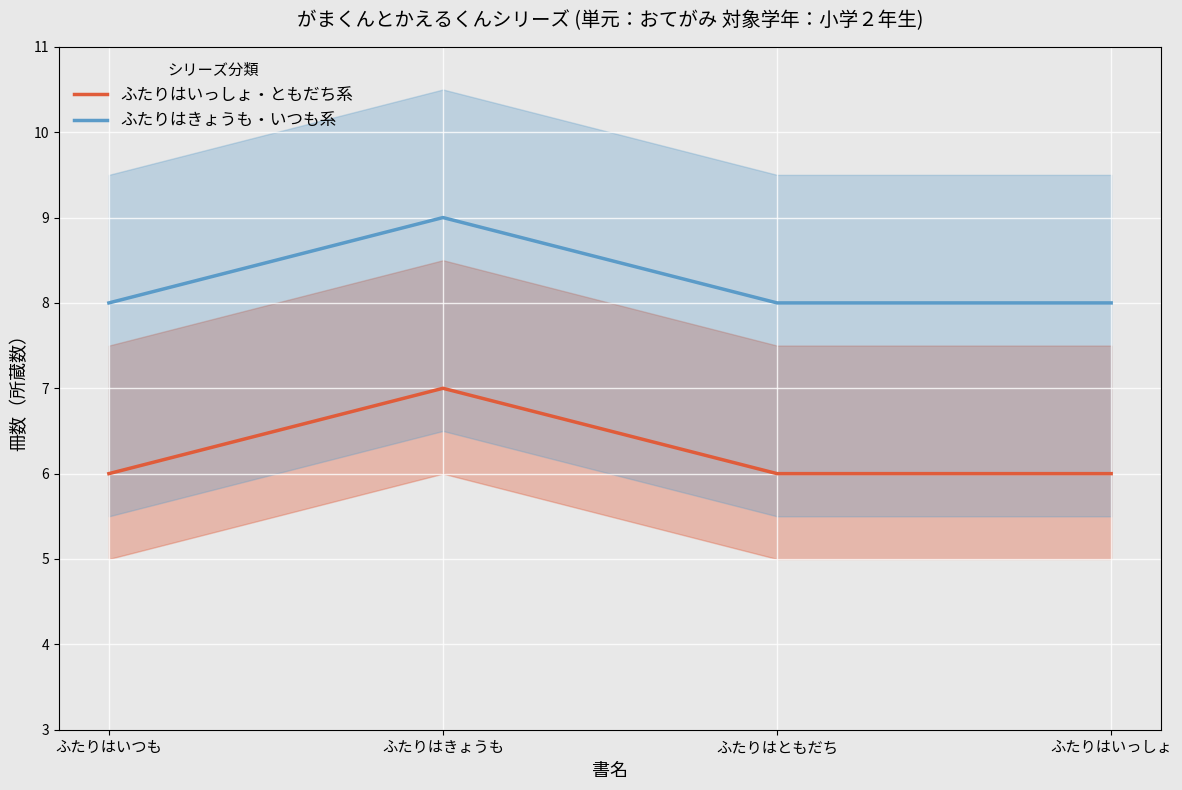

Reading left to right, what are all the values shown in this chart?

ふたりはいっしょ・ともだち系: ふたりはいつも=6	ふたりはきょうも=7	ふたりはともだち=6	ふたりはいっしょ=6
ふたりはきょうも・いつも系: ふたりはいつも=8	ふたりはきょうも=9	ふたりはともだち=8	ふたりはいっしょ=8